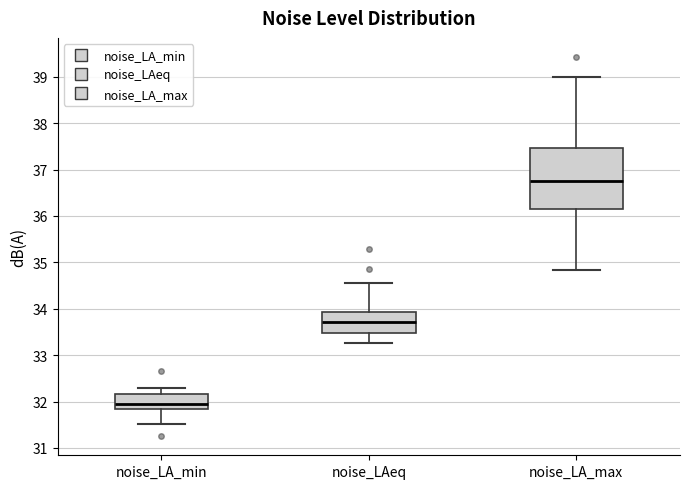

Which box's median line is the lowest?

noise_LA_min